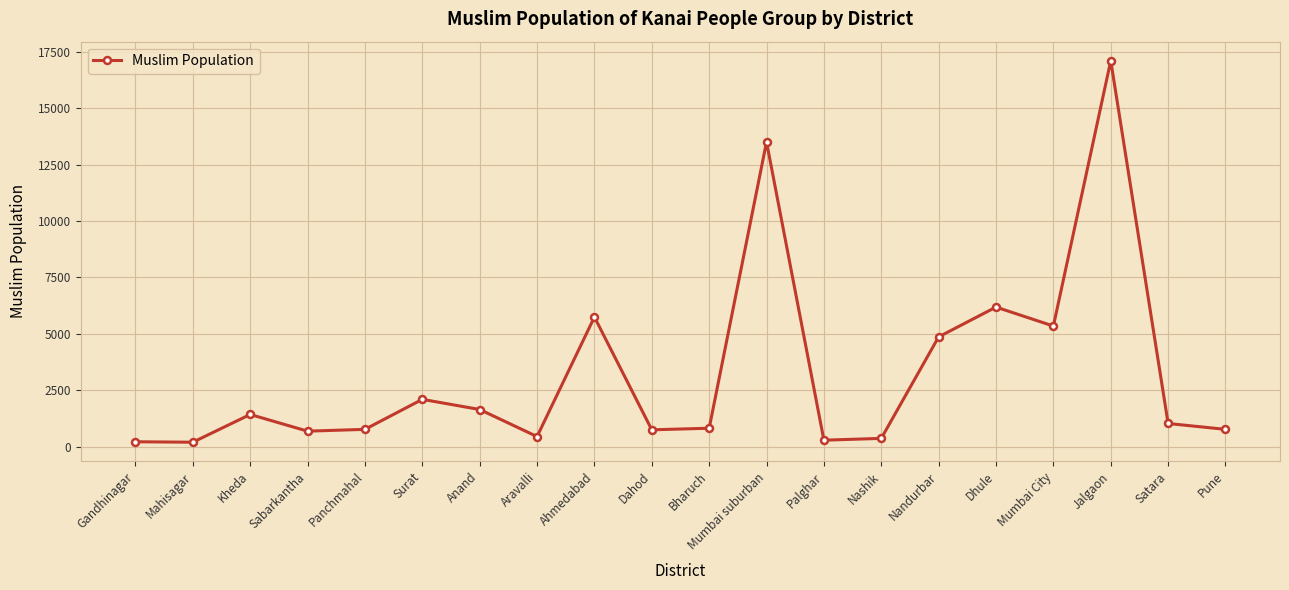

How many interior local peaks (higher than both neighbors) does the data have?

6